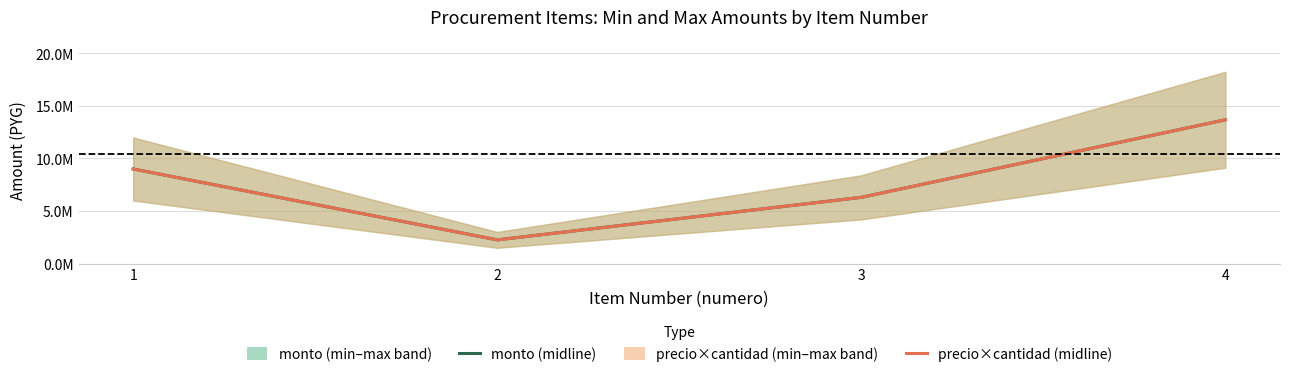

True or false: precio×cantidad (midline) and monto (midline) cross at least once.

False